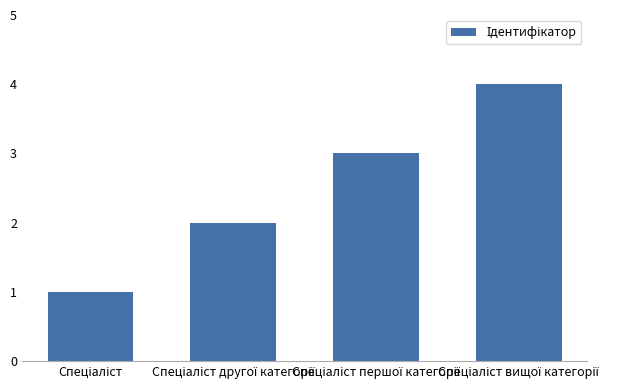

What is the maximum value shown in the chart?

4